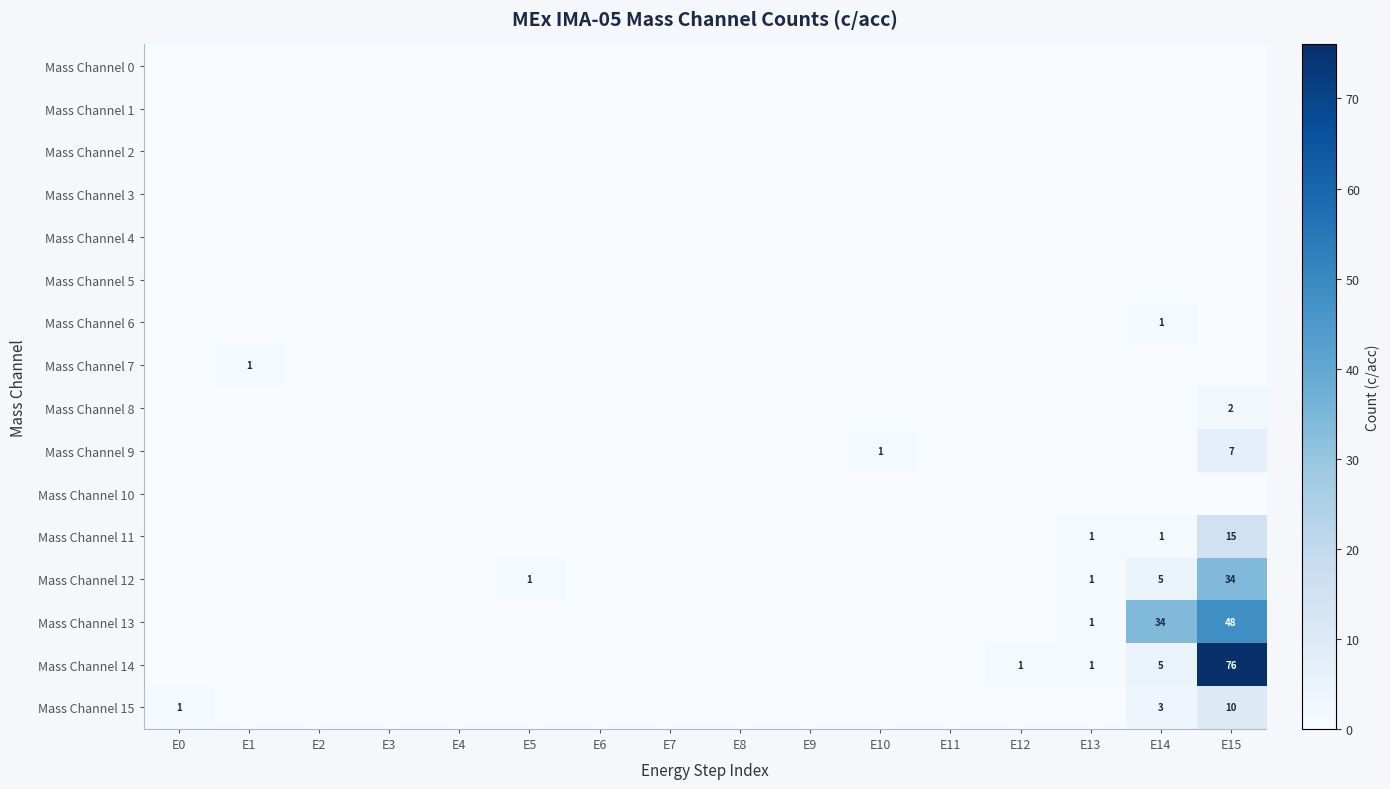

Which series has the largest total across all categories?

Mass Channel 13